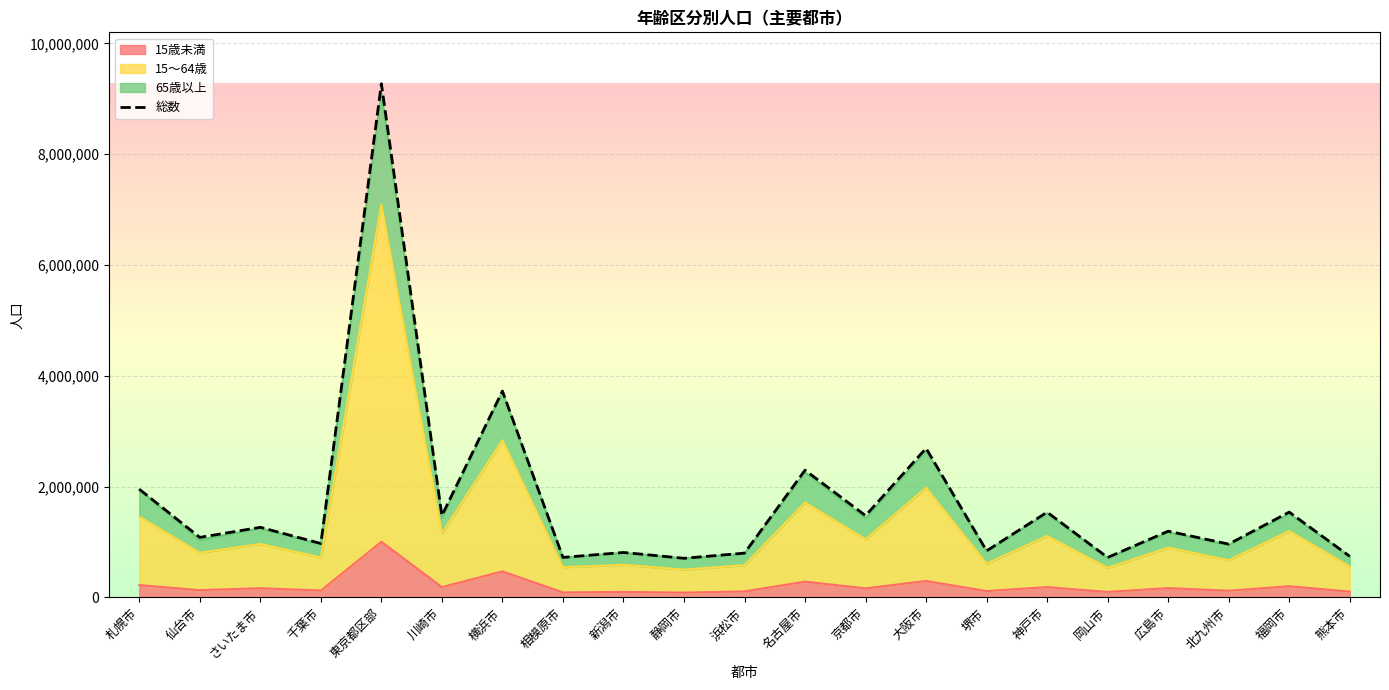

How many data points does each series have?

21